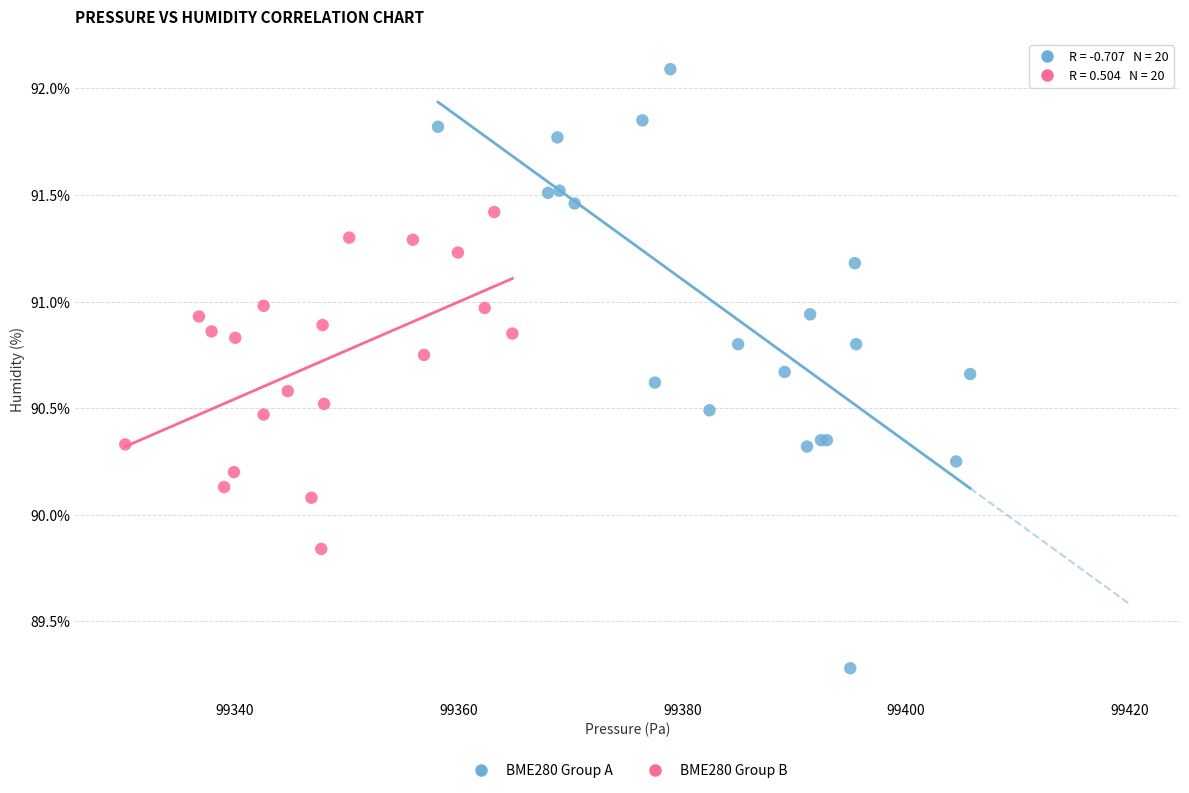

Which series reaches the minimum Y coordinate?

BME280 Group A